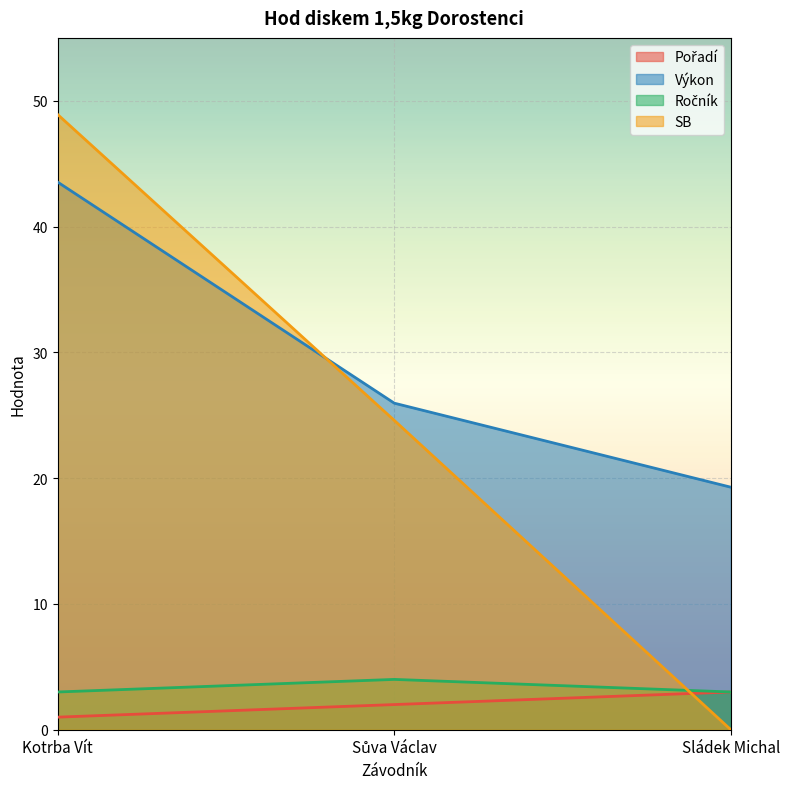

Which series changed the most between Kotrba Vít and Sládek Michal?

SB